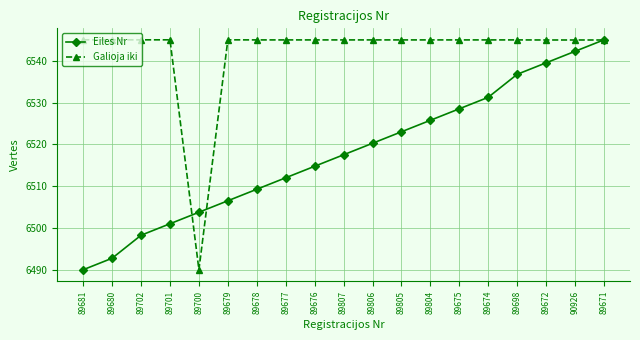

What is the sum of the Eiles Nr values at 89804 and 89806?

13046.0